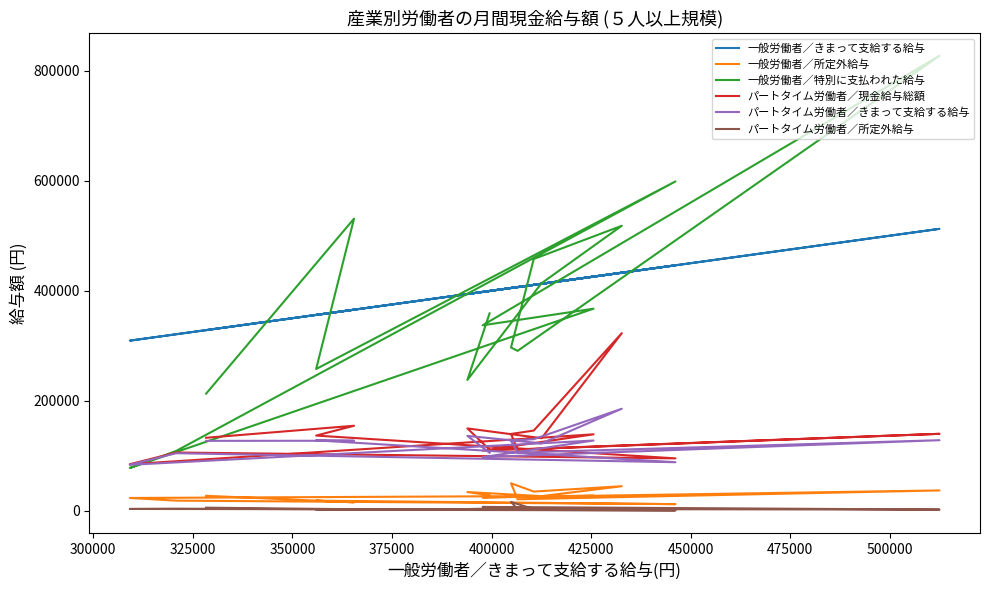

Which series has the widest spread of values?

一般労働者／特別に支払われた給与